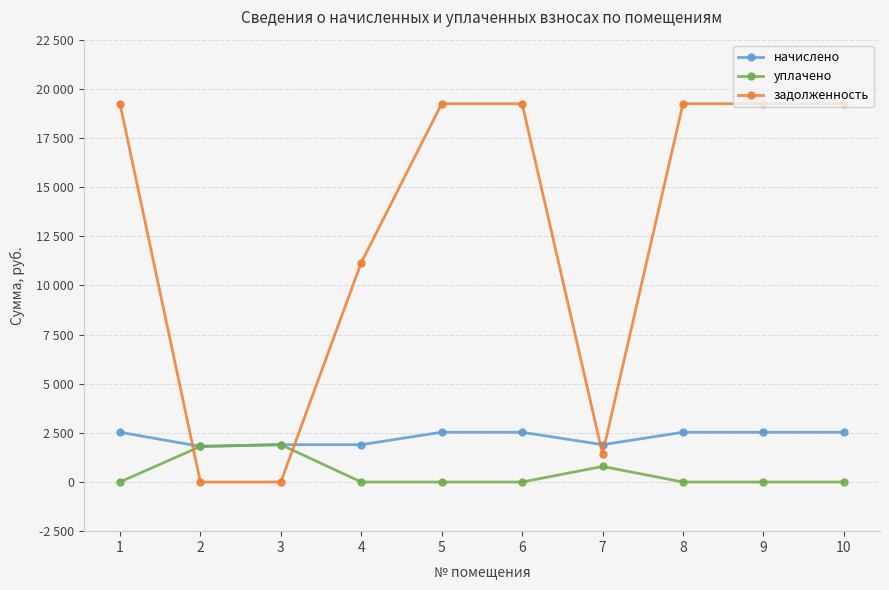

Is this an area chart (filled region under the line)?

No